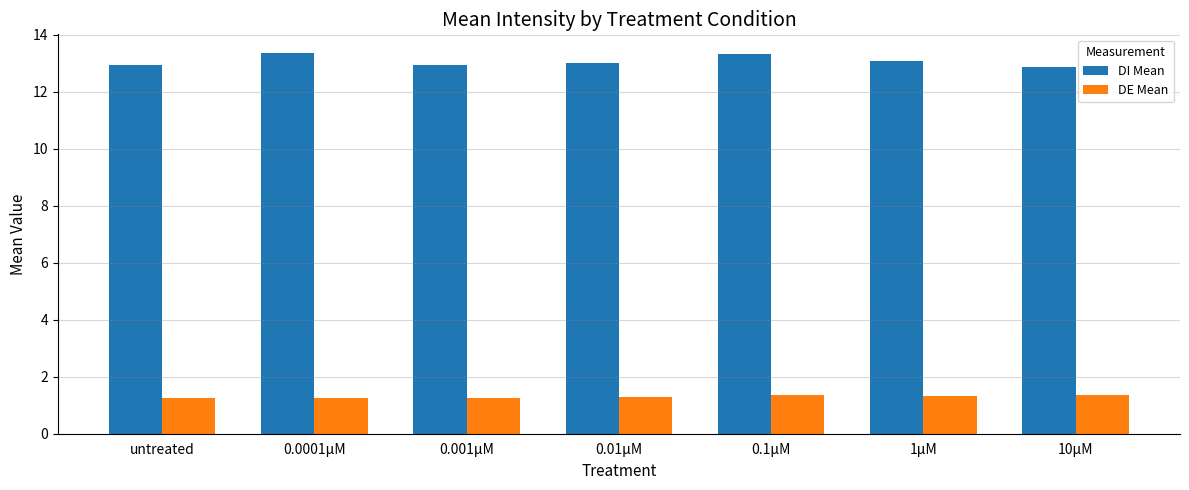

What is the difference between the maximum and minimum values in the DI Mean series?

0.5